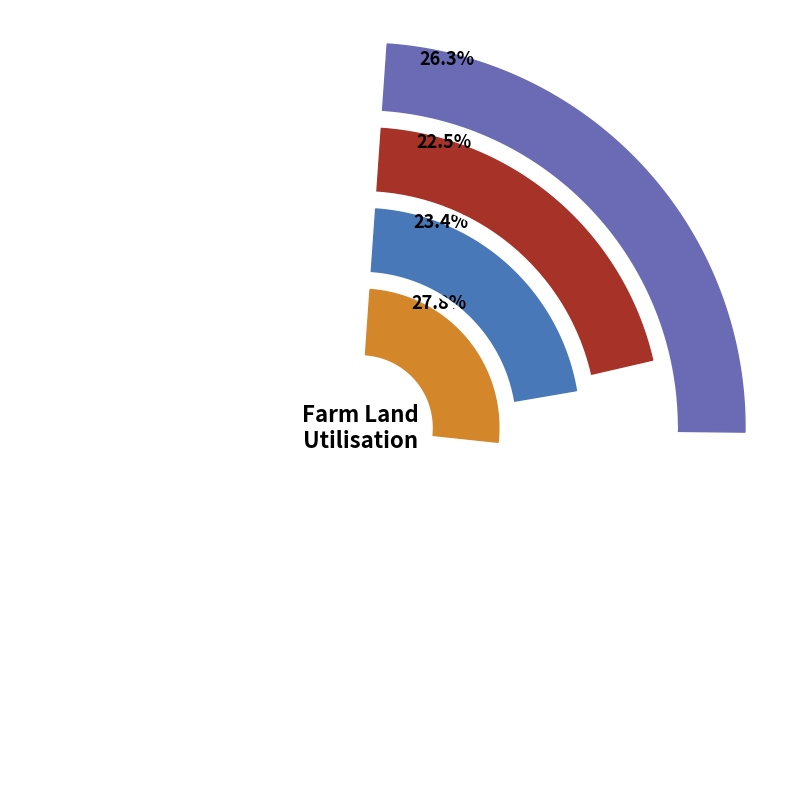

Do Other land use 1 and Other land use 2 together represent more than half of the pie?

No